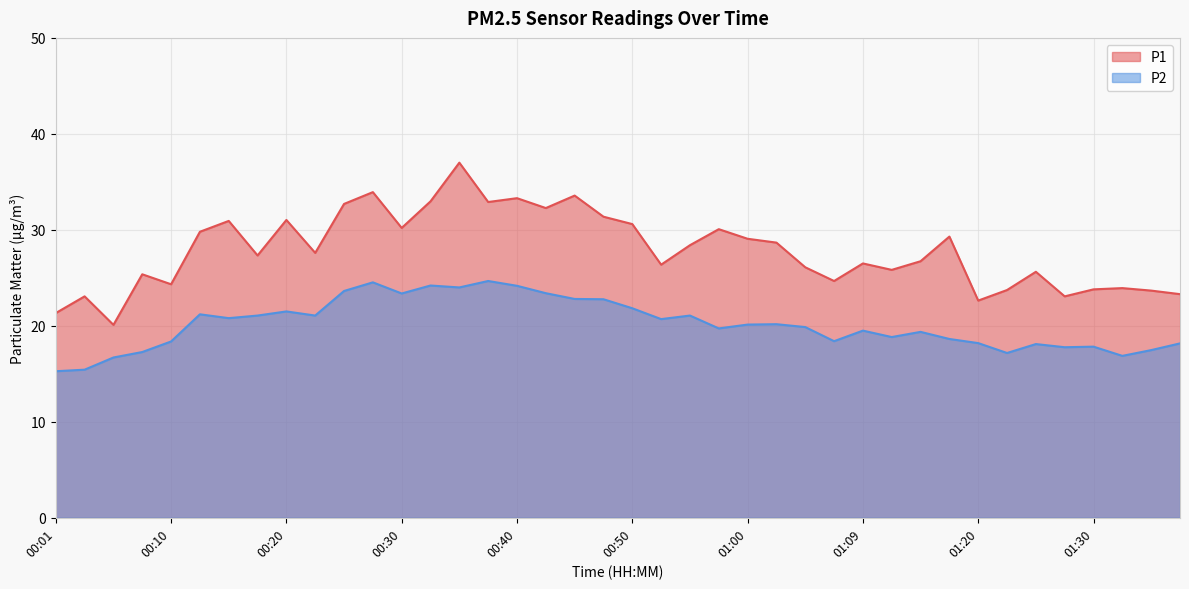

What position from the left is 01:09?

29